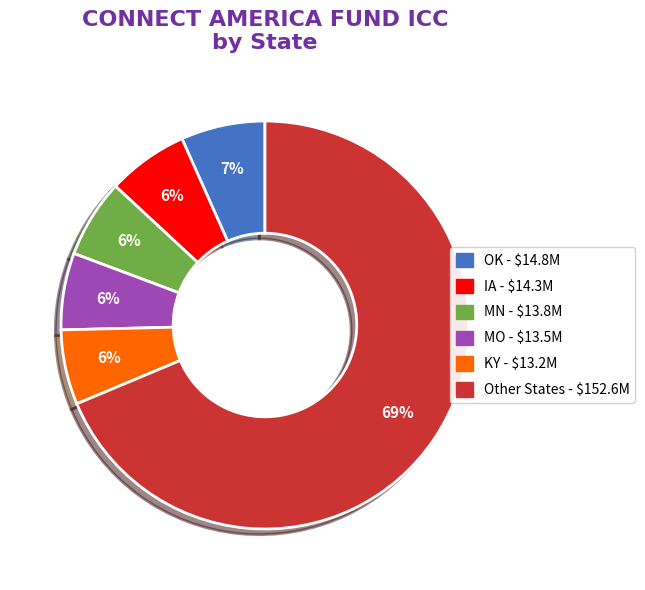

Does any single category account for the majority?

Yes